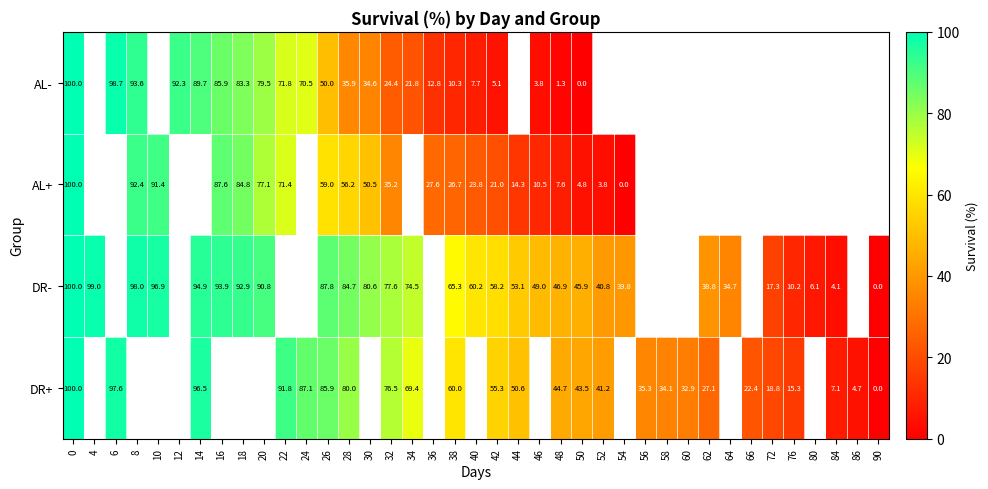

Is it true that DR+ equals 64.9 at 48?

False